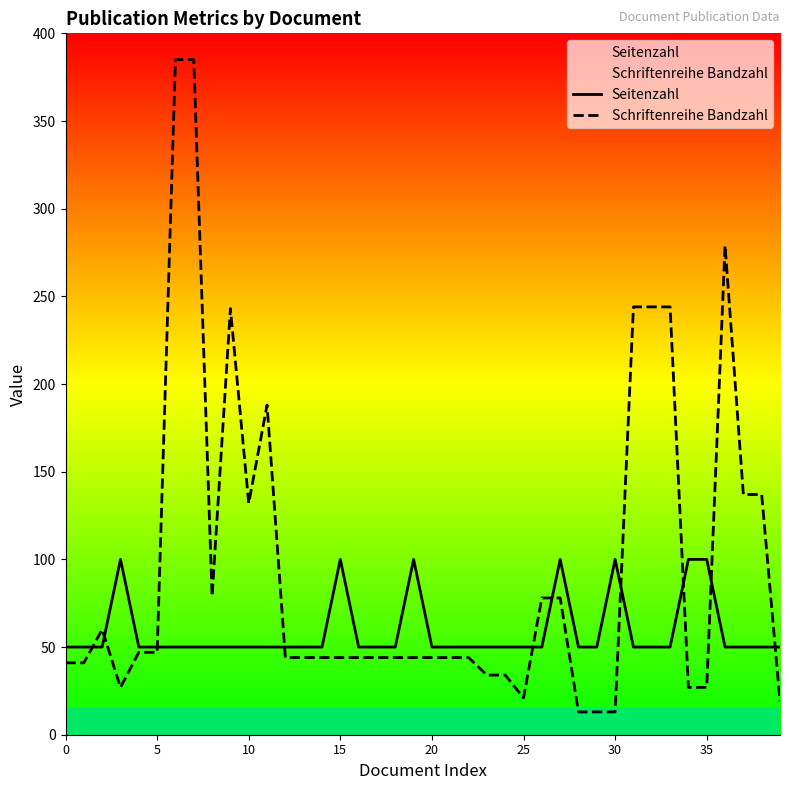

What is the sum of the Schriftenreihe Bandzahl values at 16 and 32?

288